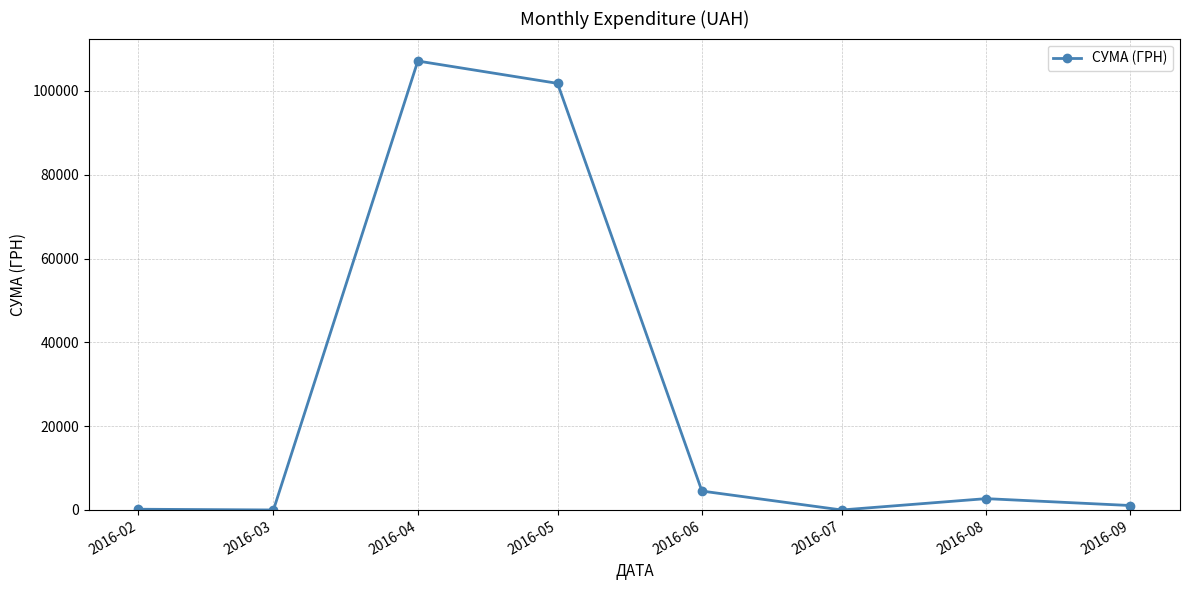

What is the average value?

27178.0